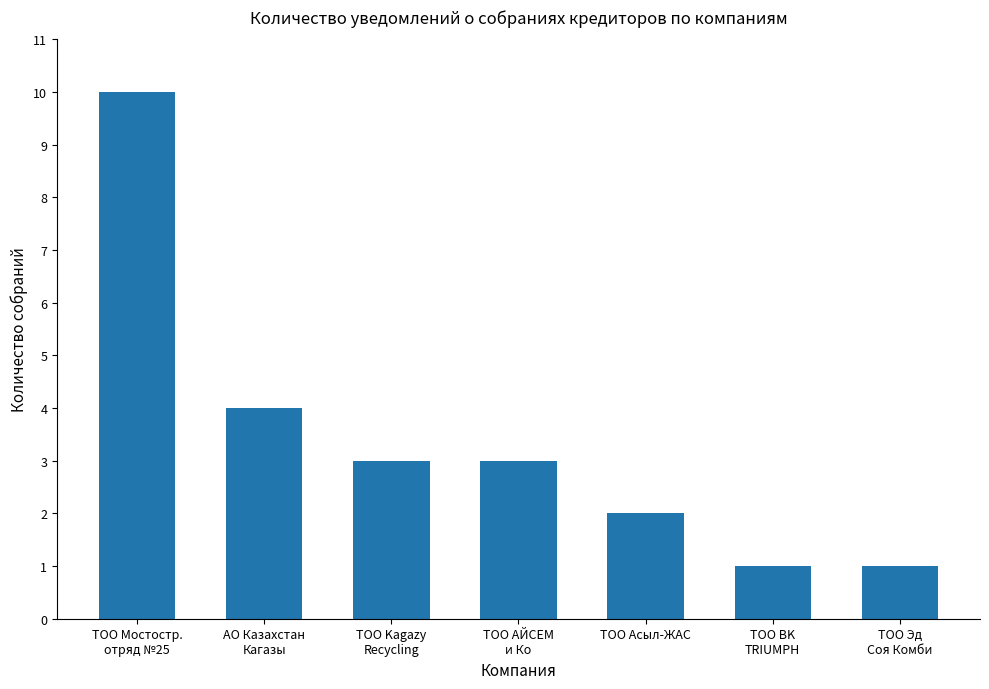

The chart shows a value of 4 at АО Казахстан
Кагазы. True or false?

True